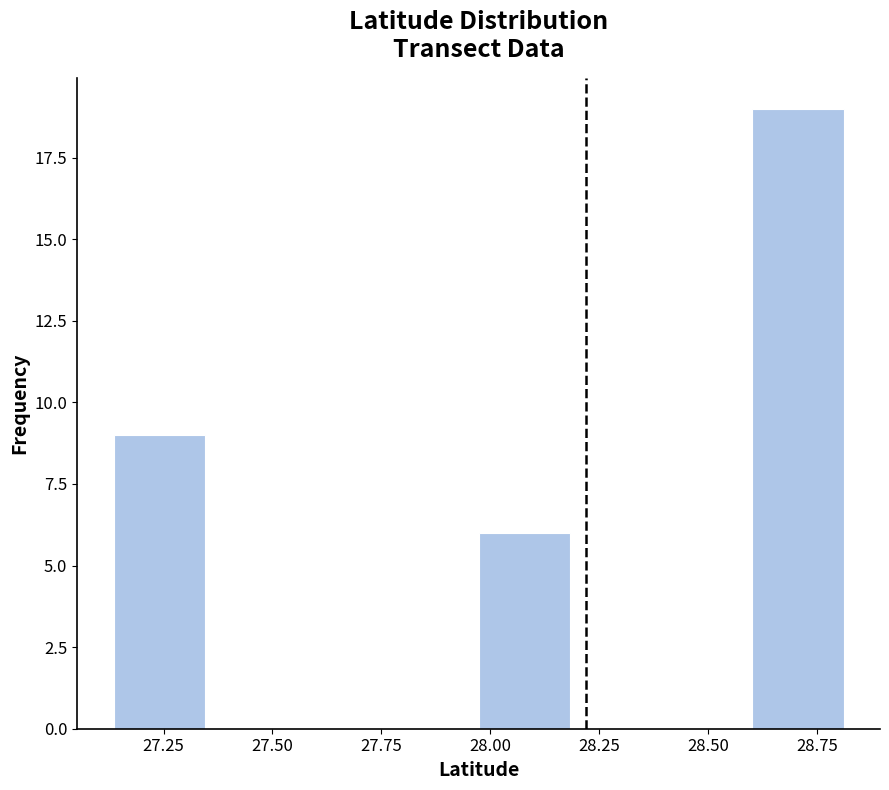

Reading left to right, transcribe this chart: for each bar, give the range it covers on the x-axis and its height. Neither the bar edges nor the heights are printed on the chart, so give them approximately, as read against the axes.

27.15 to 27.35: 9
27.35 to 27.55: 0
27.55 to 27.75: 0
27.75 to 27.95: 0
27.95 to 28.20: 6
28.20 to 28.40: 0
28.40 to 28.60: 0
28.60 to 28.80: 19